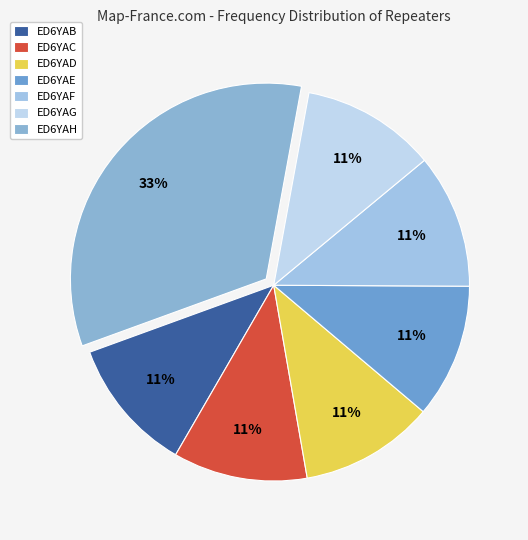

What percentage do ED6YAC and ED6YAB together represent?

22.2%